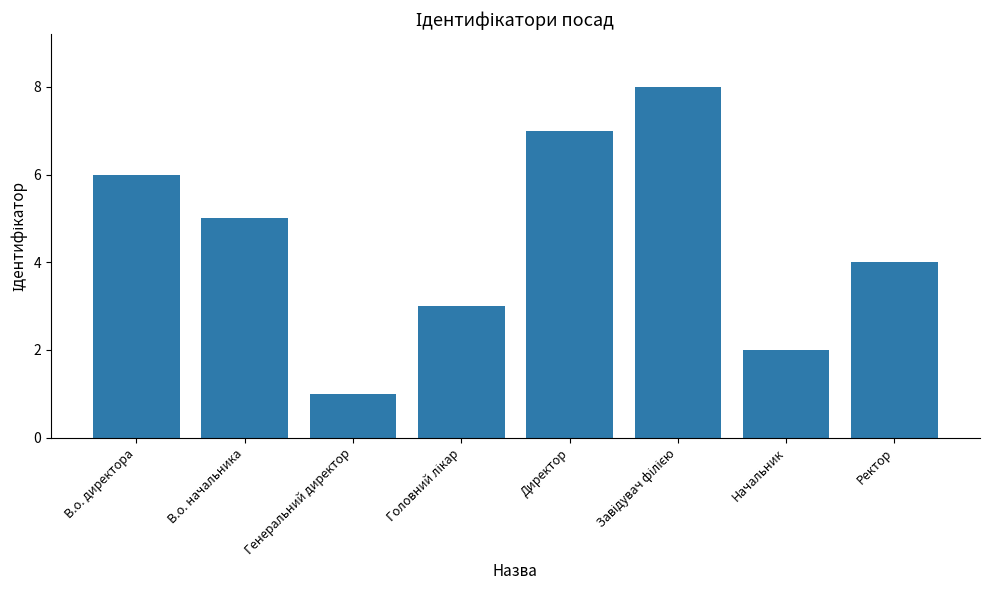

Where is the data nearest to the value 4?

Ректор